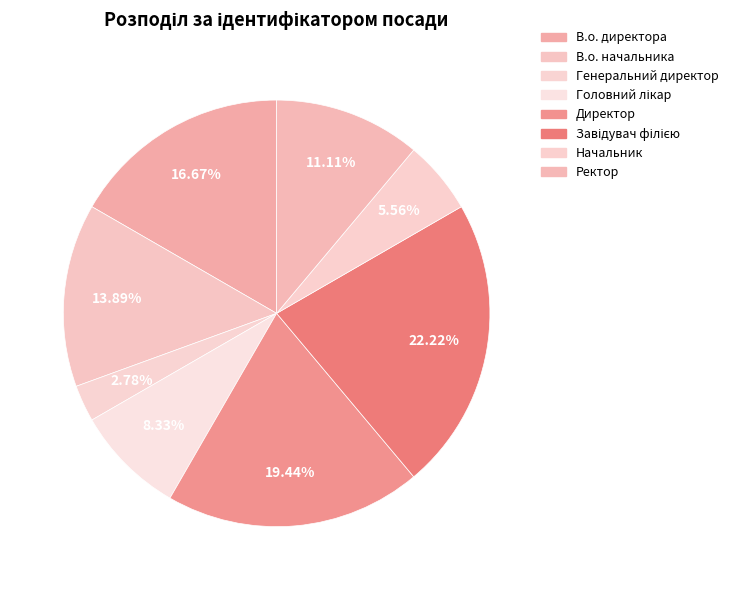

What percentage is the В.о. директора slice, to the nearest percent?

17%